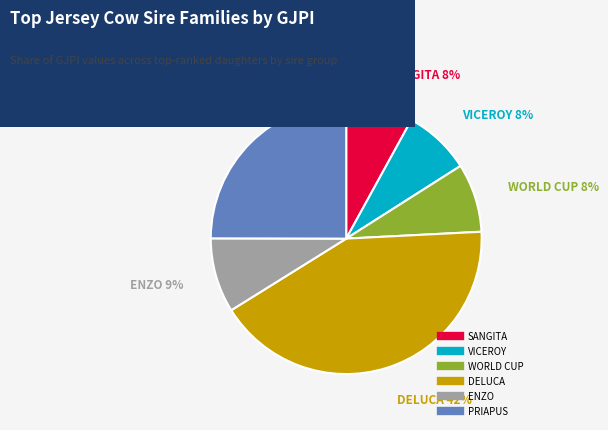

To the nearest percent, what is the average slice percentage?

17%